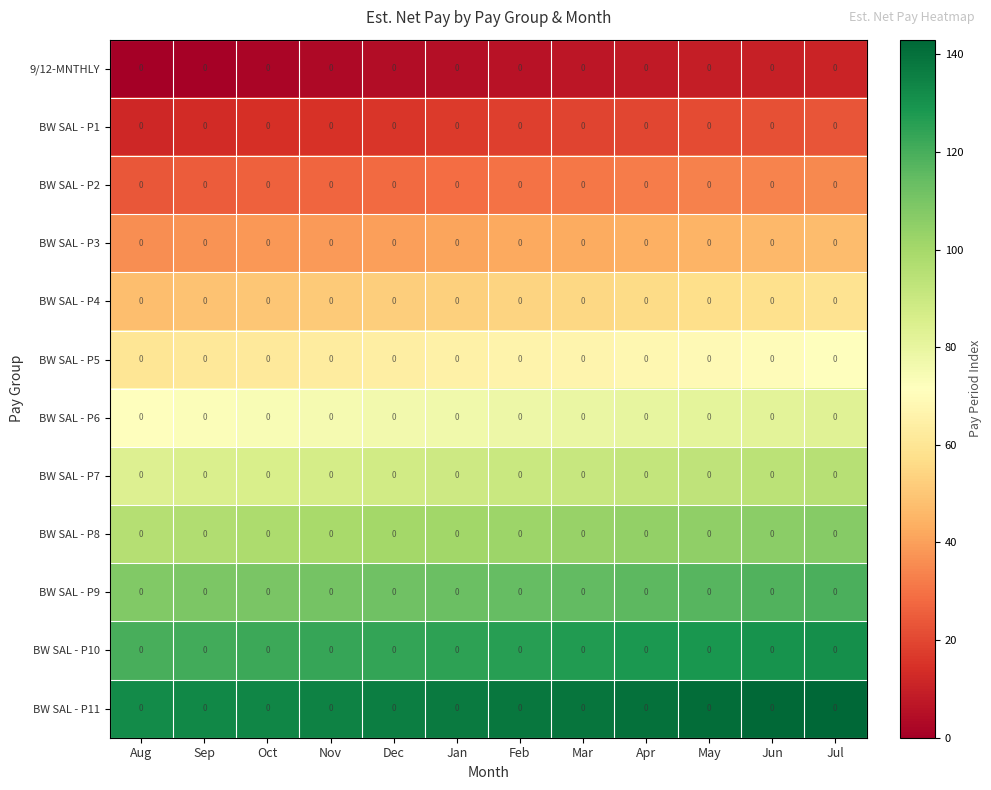

Which has a higher value, Apr or Aug?

Apr